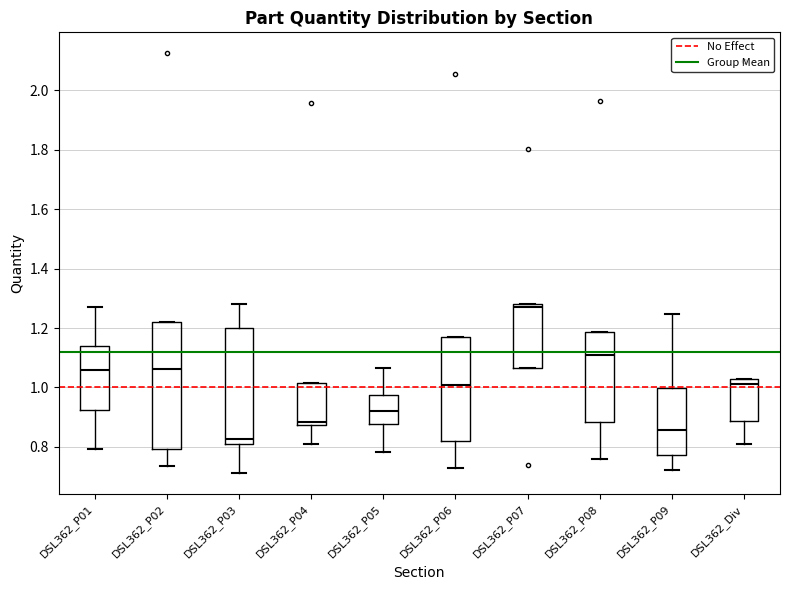

Where does the median line of the box for DSL362_P08 sit on the y-axis? The values are not printed on the chart, so give them approximately, as read against the axis.

1.12